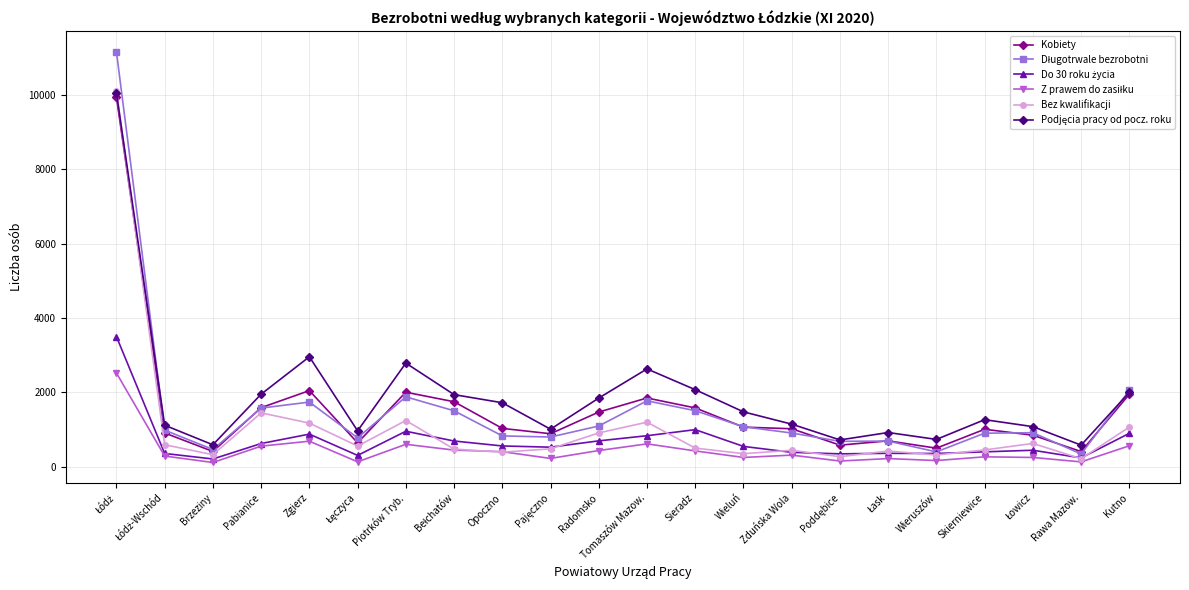

Does the chart display data point markers on the line(s)?

Yes